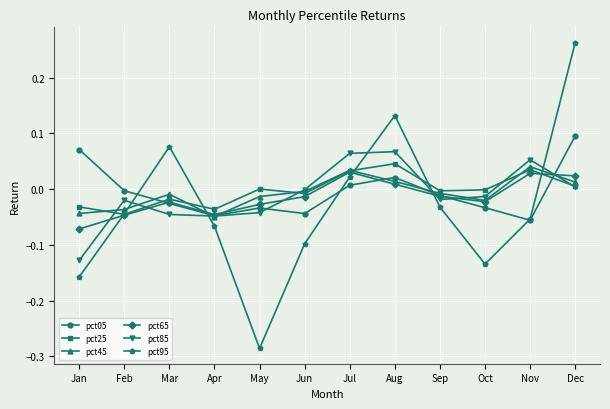

Is it true that pct05 equals -0.0 at Mar?

True